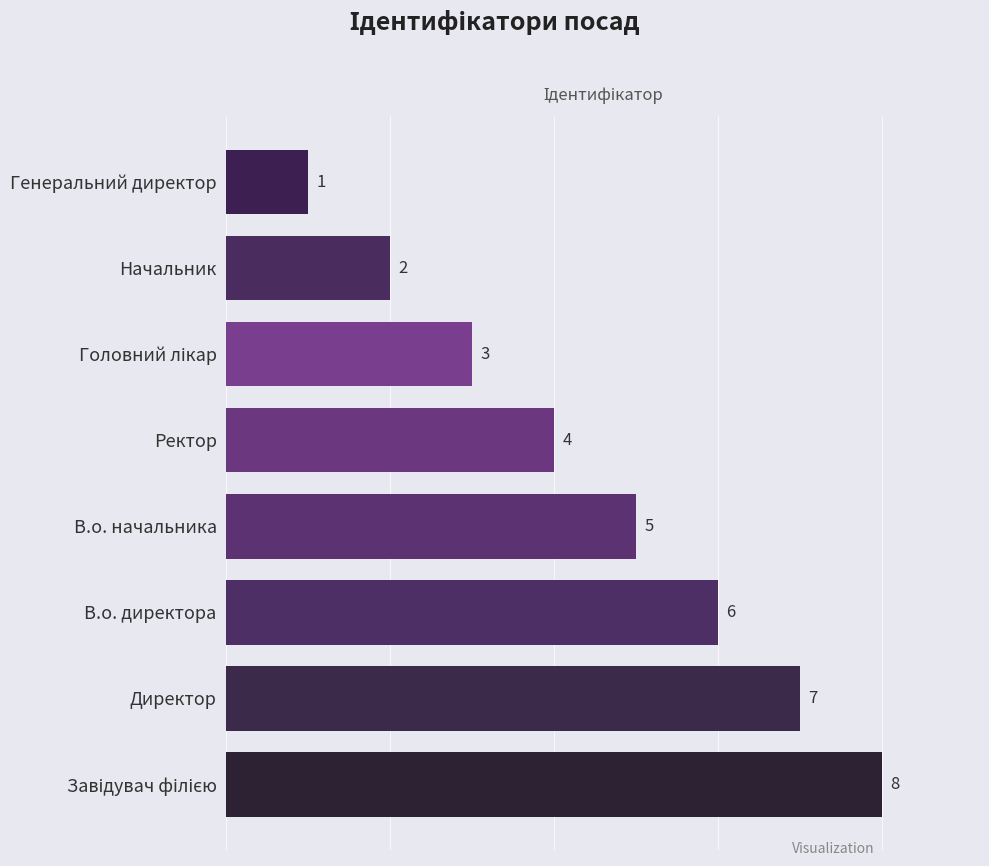

True or false: the data shows 2 at Директор.

False